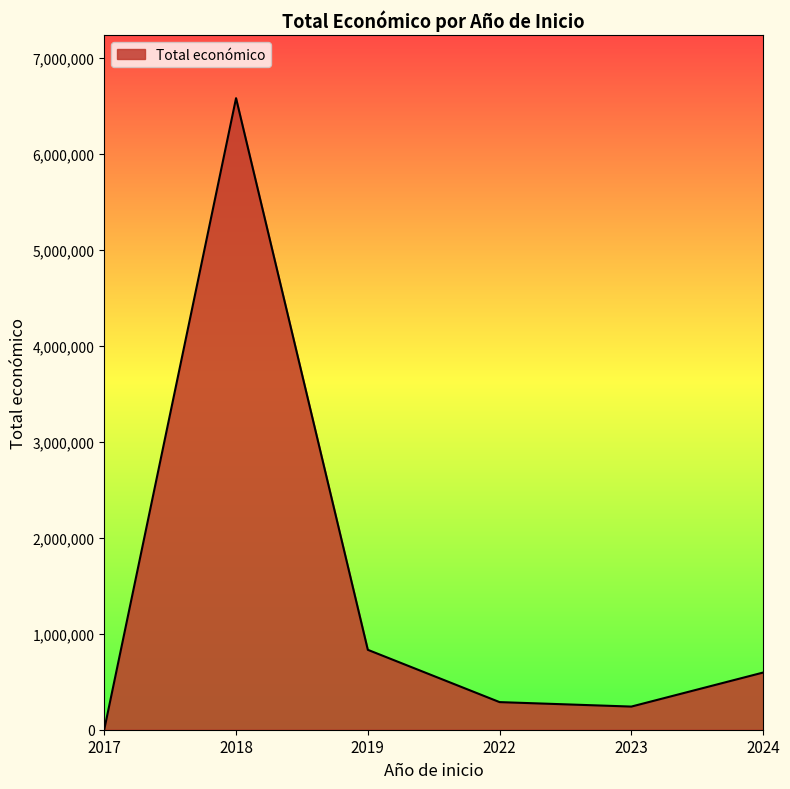

Reading left to right, what are all the values shown in this chart?

2017=3840	2018=6576671	2019=832189	2022=287559	2023=241068	2024=595436